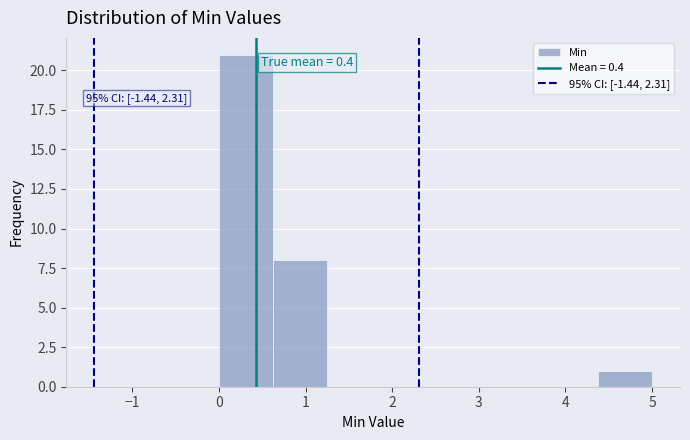

Which range on the x-axis has the tallest bar?

0.0 to 0.6